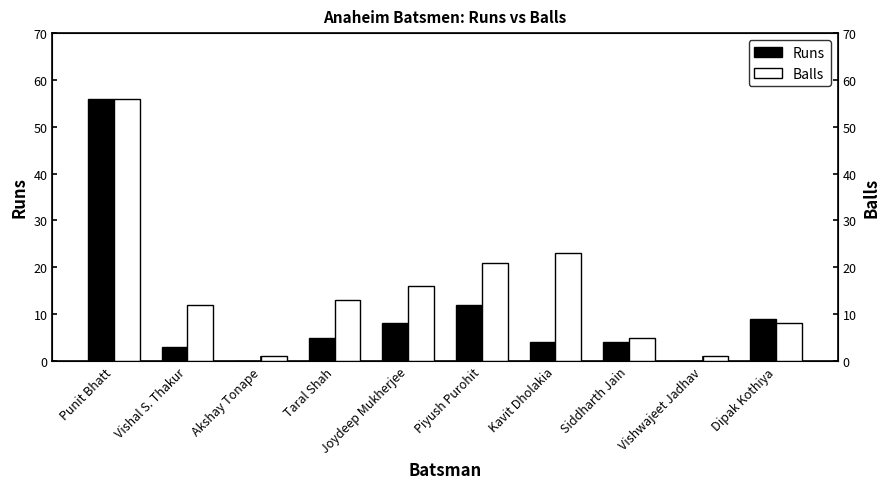

Does the chart contain any negative values?

No